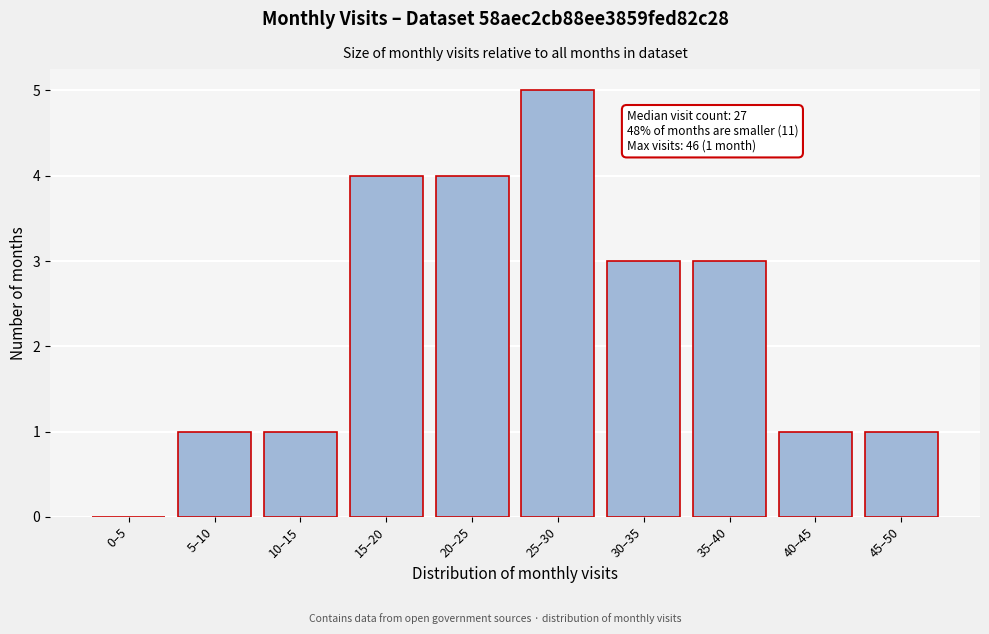

Reading left to right, what are all the values shown in this chart?

0–5=0	5–10=1	10–15=1	15–20=4	20–25=4	25–30=5	30–35=3	35–40=3	40–45=1	45–50=1